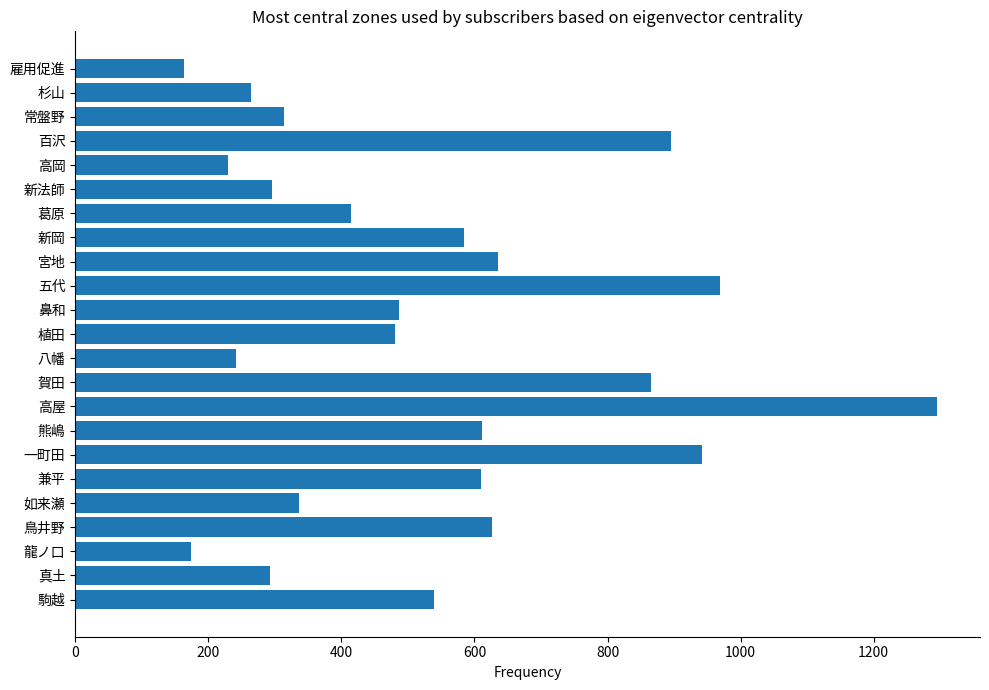

The value at 高屋 is 1295. True or false?

True